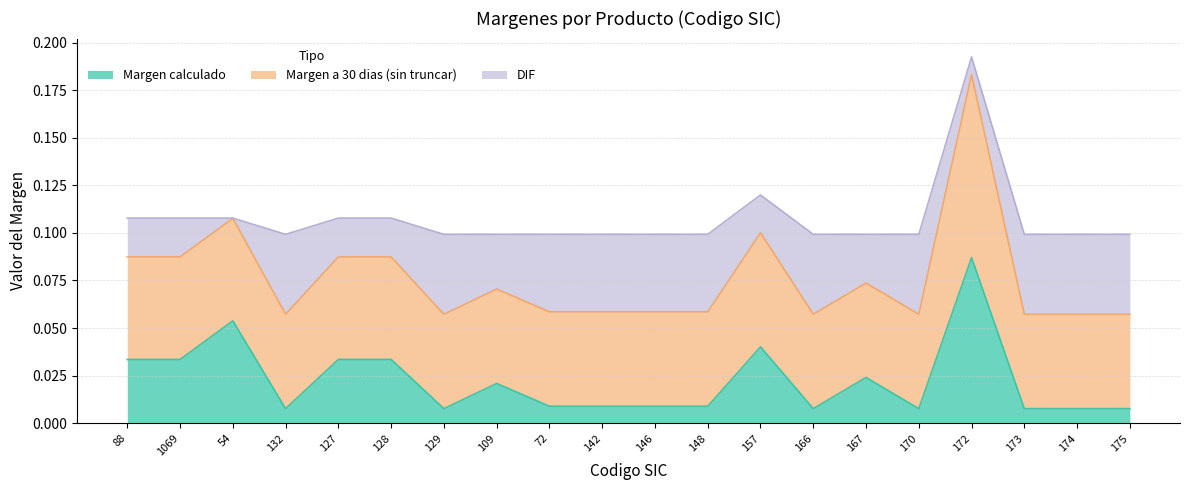

Which category has the highest value across all series?

172